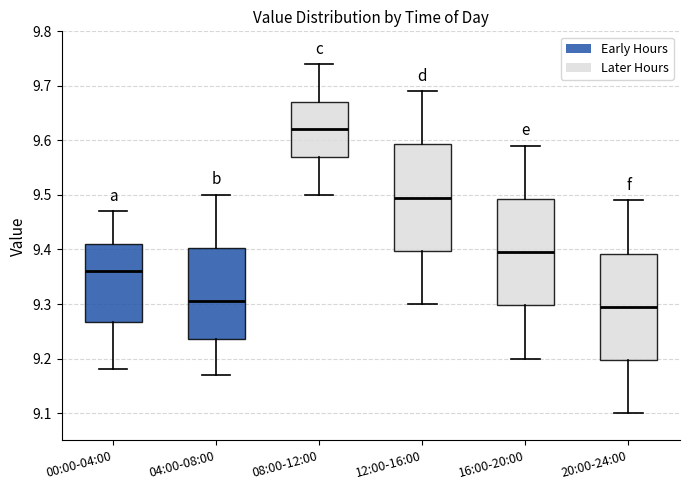

Reading left to right, transcribe this box plot: for each box, give where its median line is, the range the box spans, and where its two whiskers end, as read against the y-axis. The values are not printed on the chart, so give them approximately, as read against the axis.

00:00-04:00: median 9.36, box 9.27 to 9.41, whiskers 9.18 to 9.47
04:00-08:00: median 9.31, box 9.24 to 9.40, whiskers 9.17 to 9.50
08:00-12:00: median 9.62, box 9.57 to 9.67, whiskers 9.50 to 9.74
12:00-16:00: median 9.50, box 9.40 to 9.59, whiskers 9.30 to 9.69
16:00-20:00: median 9.40, box 9.30 to 9.49, whiskers 9.20 to 9.59
20:00-24:00: median 9.30, box 9.20 to 9.39, whiskers 9.10 to 9.49